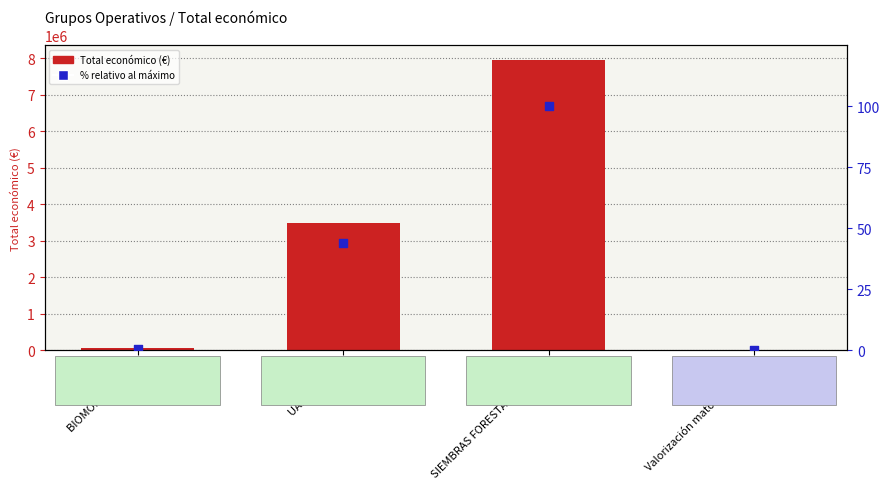

Which series reaches the maximum Y coordinate?

Total económico